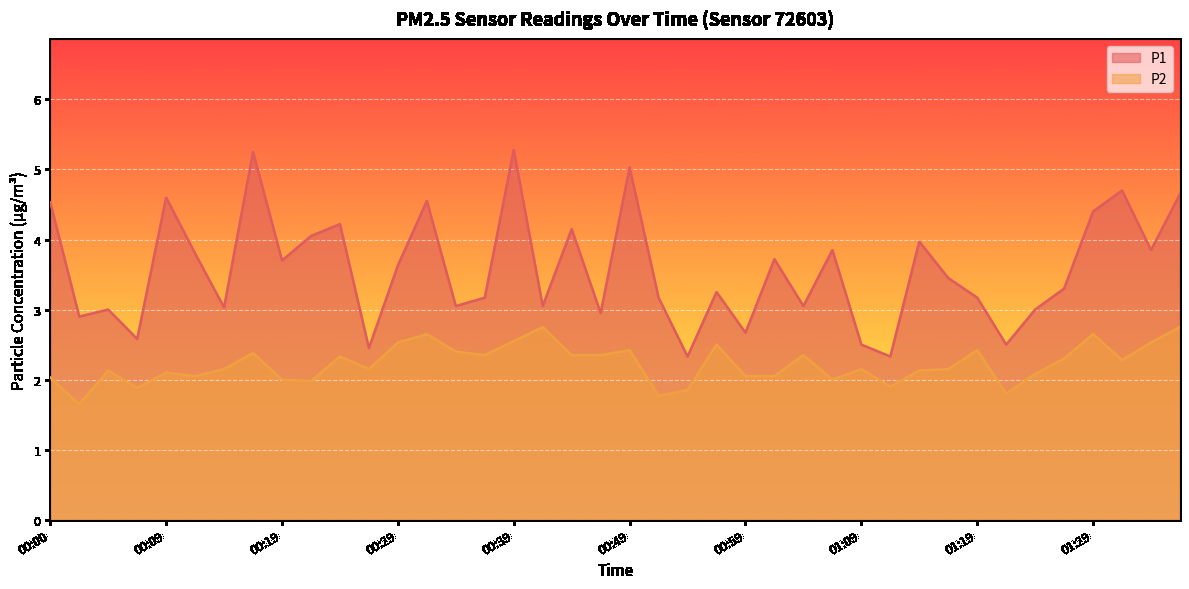

List the labels in order of P1 value, smallest first.

00:54, 01:11, 00:27, 01:09, 01:21, 00:07, 00:59, 00:02, 00:46, 00:05, 01:24, 00:14, 00:34, 00:41, 01:04, 00:36, 00:51, 01:19, 00:56, 01:26, 01:16, 00:29, 00:19, 01:01, 00:12, 01:06, 01:33, 01:14, 00:22, 00:44, 00:24, 01:29, 00:00, 00:31, 00:09, 01:36, 01:31, 00:49, 00:17, 00:39